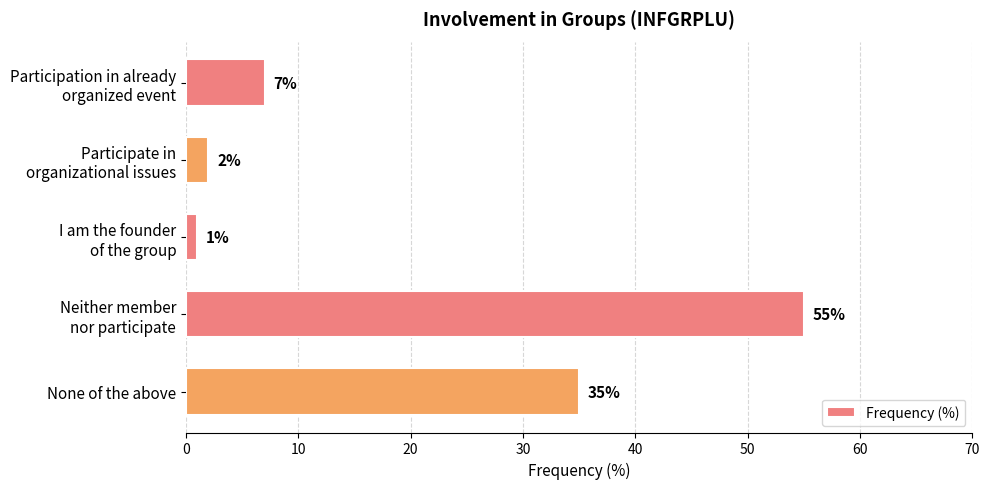

What is the greatest value displayed?

55